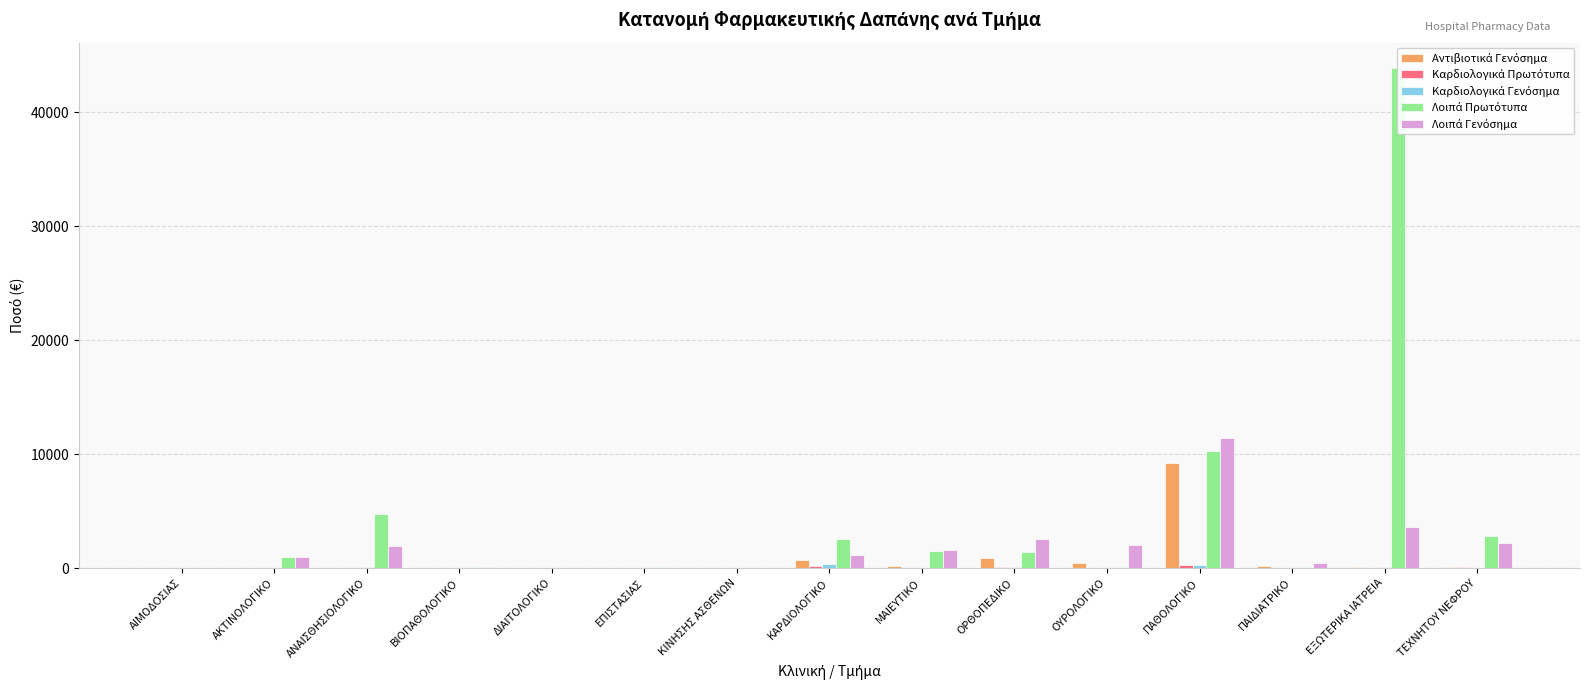

What value does the Λοιπά Πρωτότυπα series have at ΕΞΩΤΕΡΙΚΑ ΙΑΤΡΕΙΑ?

43898.2